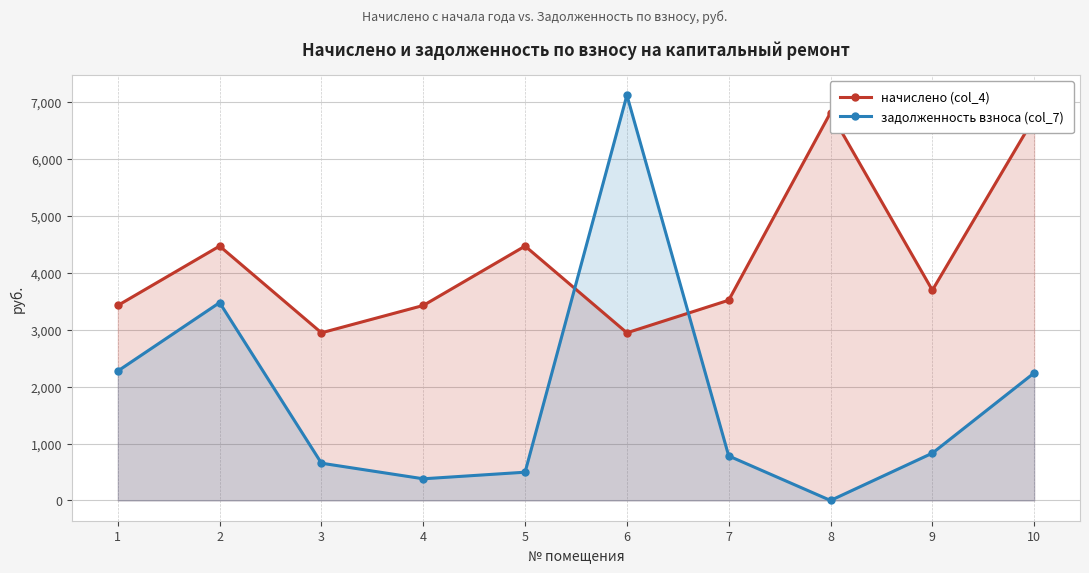

Is the value of начислено (col_4) at 3 greater than the value of задолженность взноса (col_7) at 8?

Yes